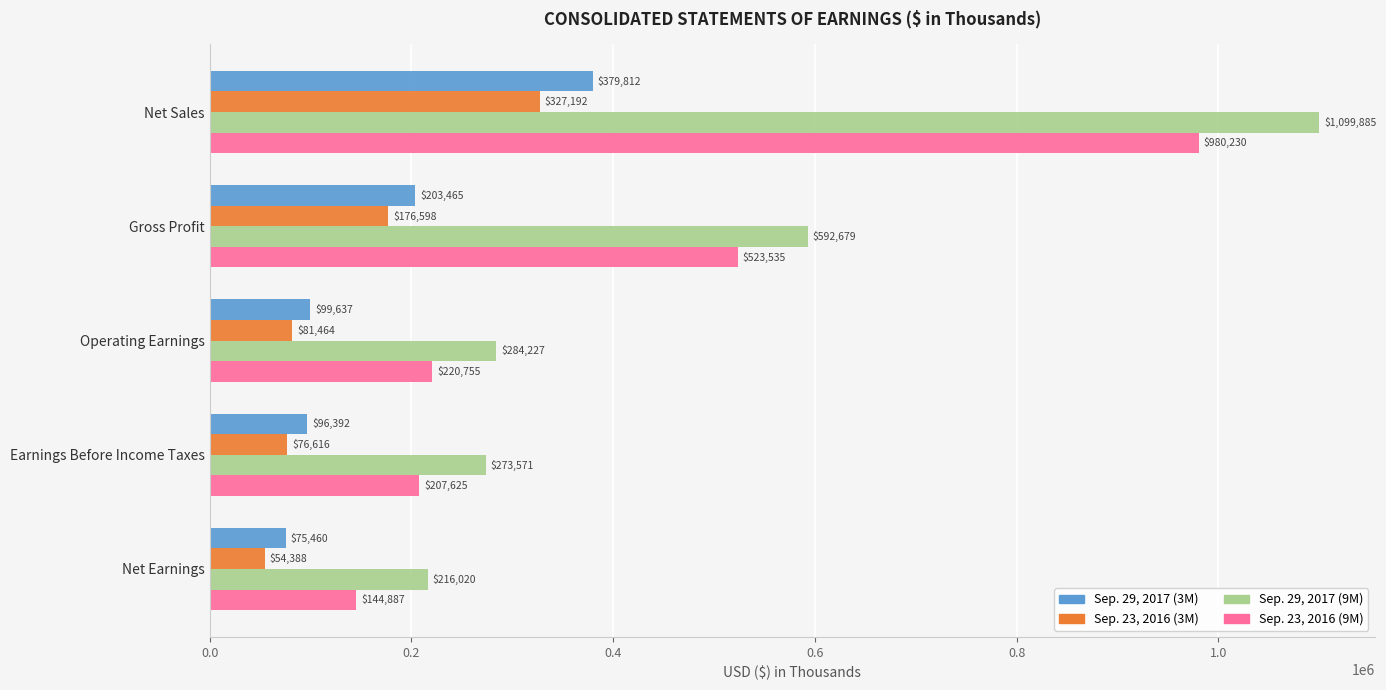

At how many categories does at least one series exceed 247487?

4